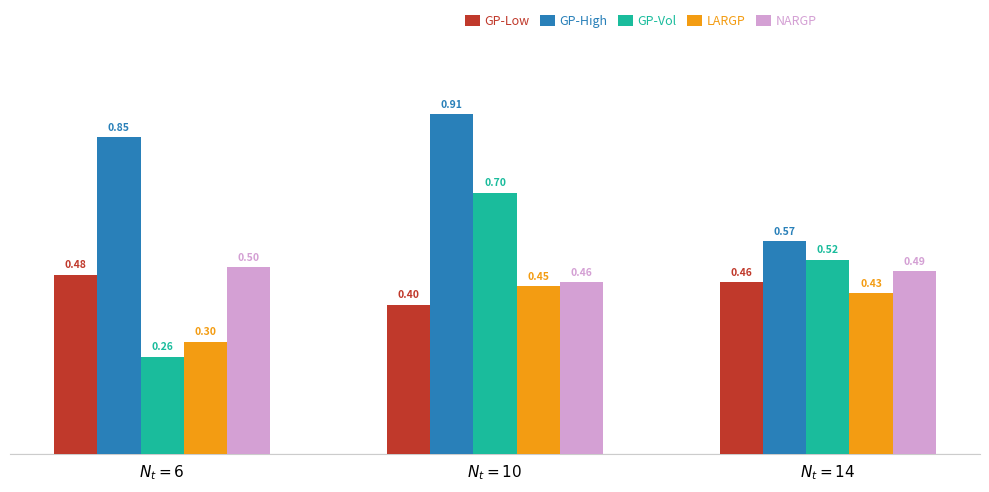

Rank the series by their maximum value, from highest to lowest.

GP-High, GP-Vol, NARGP, GP-Low, LARGP